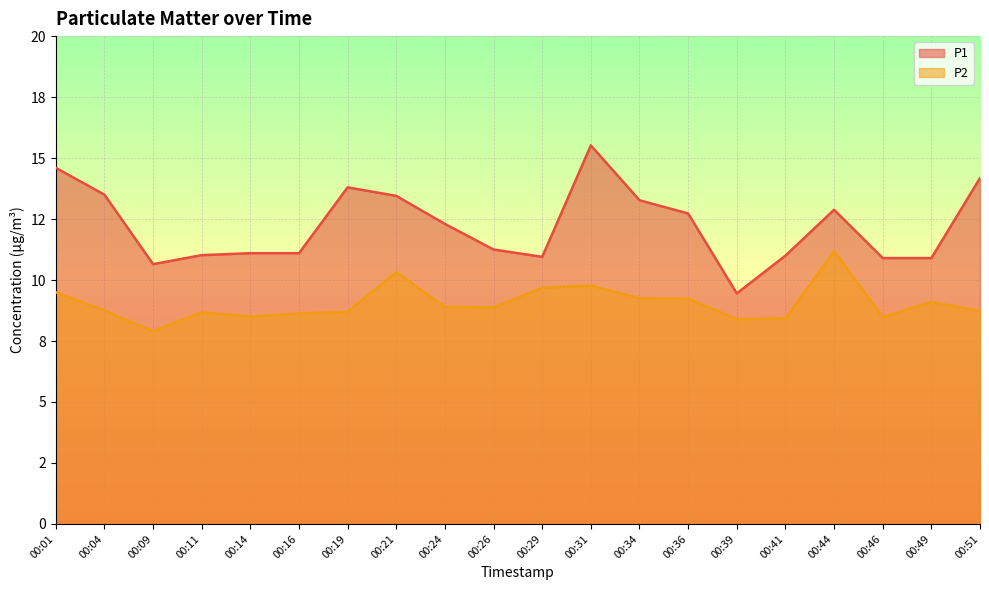

List the series in order of their peak value, highest first.

P1, P2